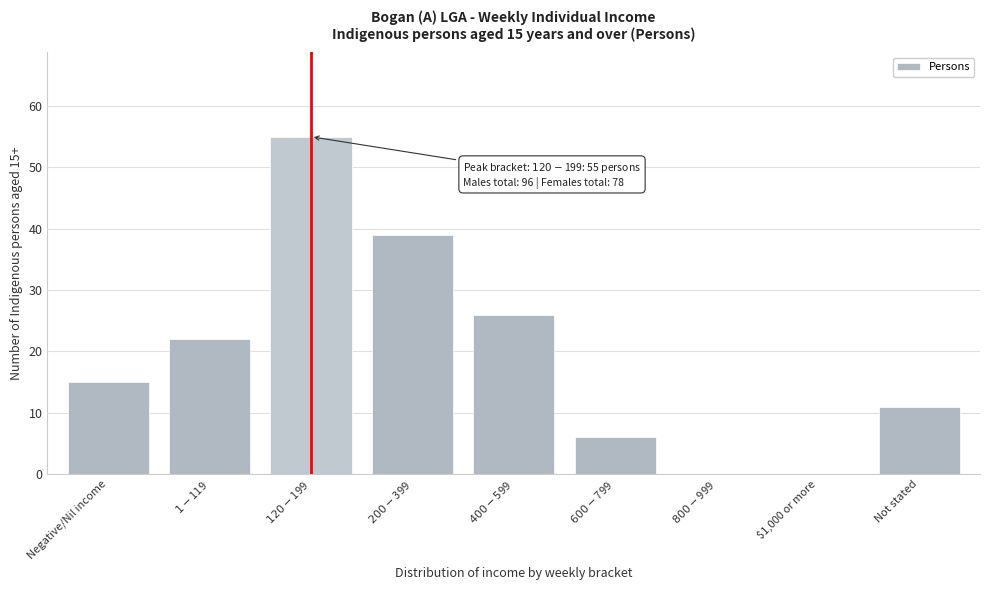

What is the greatest value displayed?

55